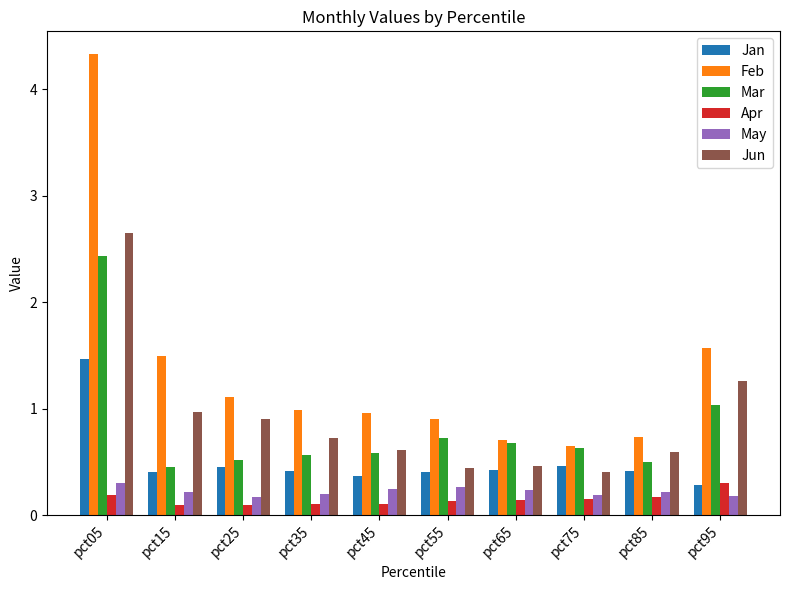

What is the difference between the highest and lowest values at pct55?

0.8